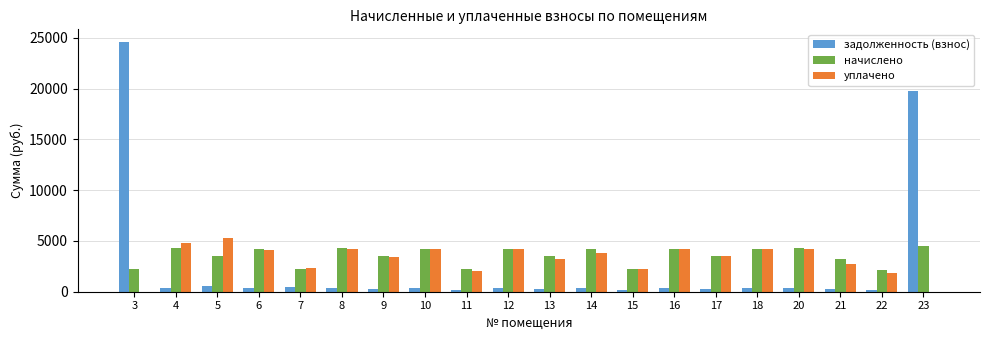

At which category is the sum across all series the highest?

3